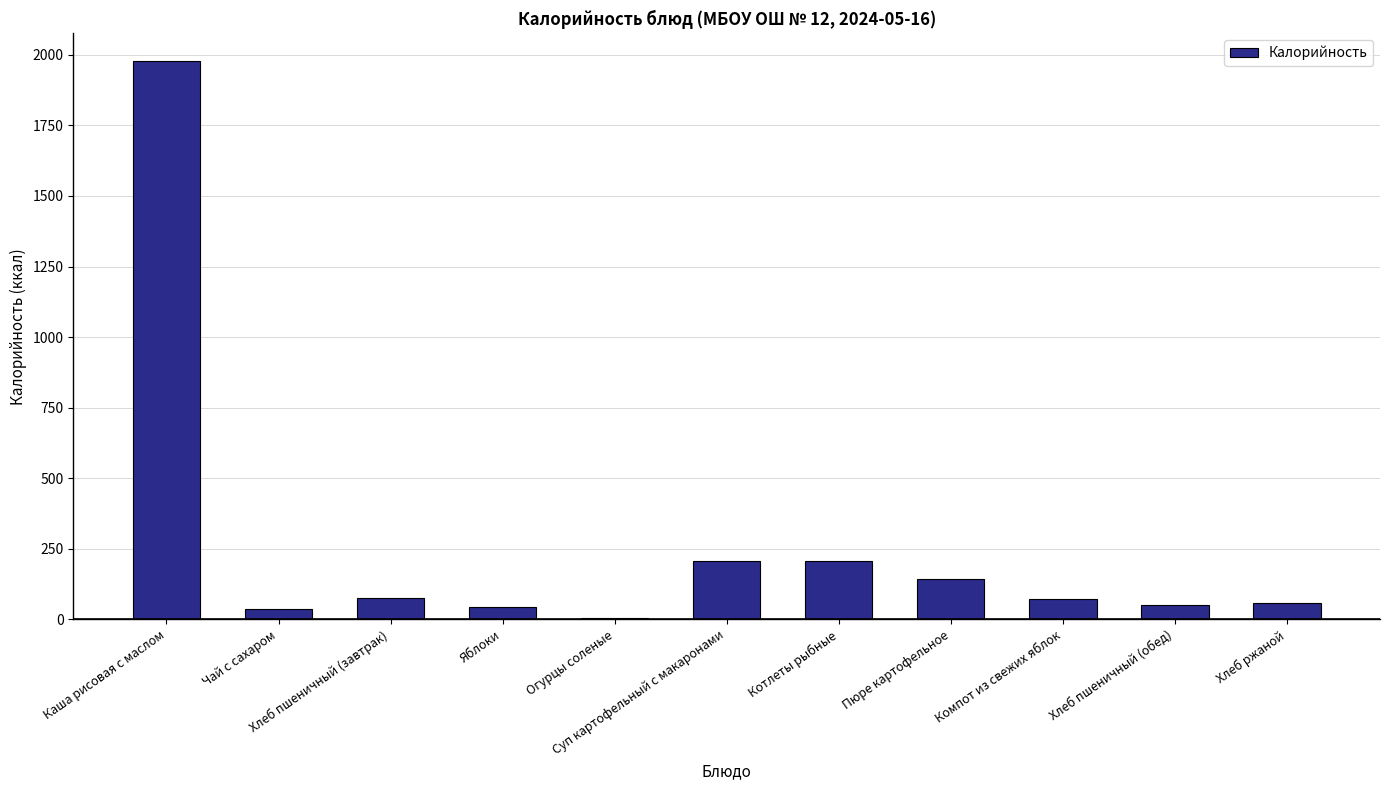

What is the greatest value displayed?

1977.0